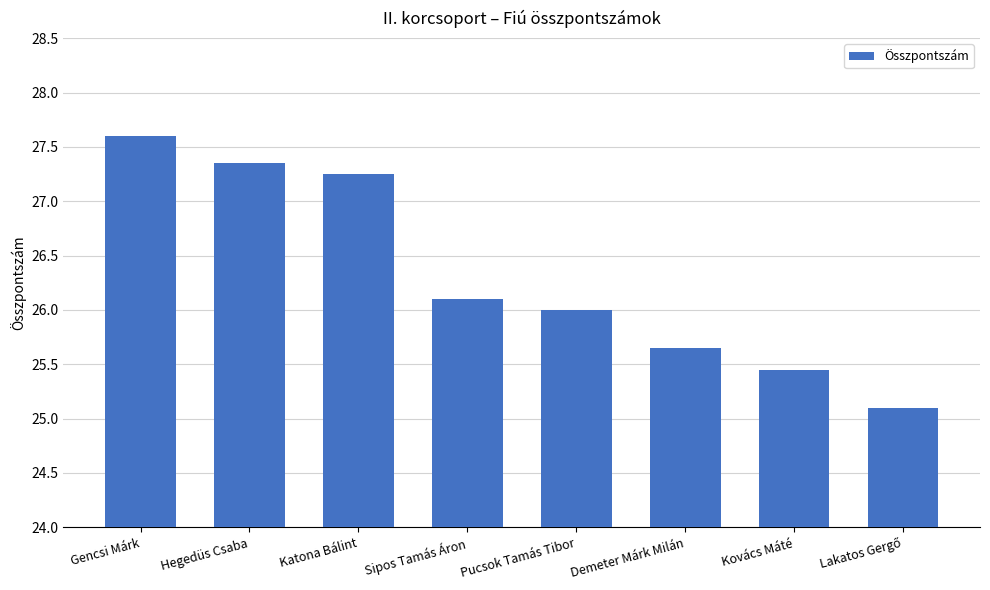

What is the sum of all values?

210.5